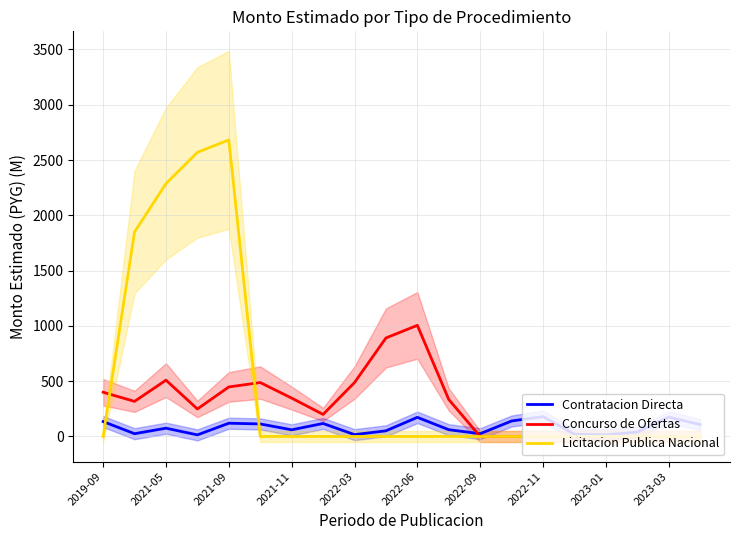

Which series has the widest spread of values?

Licitacion Publica Nacional